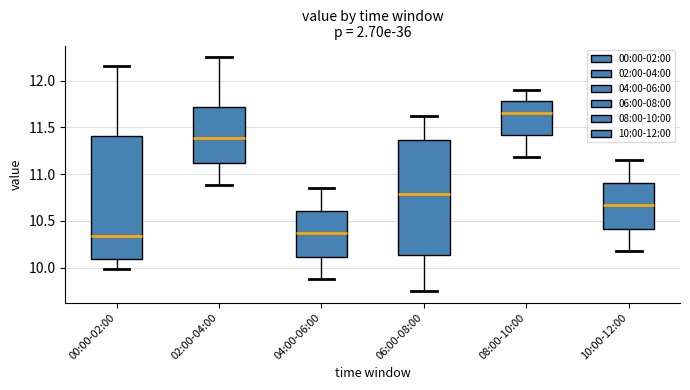

Where does the median line of the box for 04:00-06:00 sit on the y-axis? The values are not printed on the chart, so give them approximately, as read against the axis.

10.35